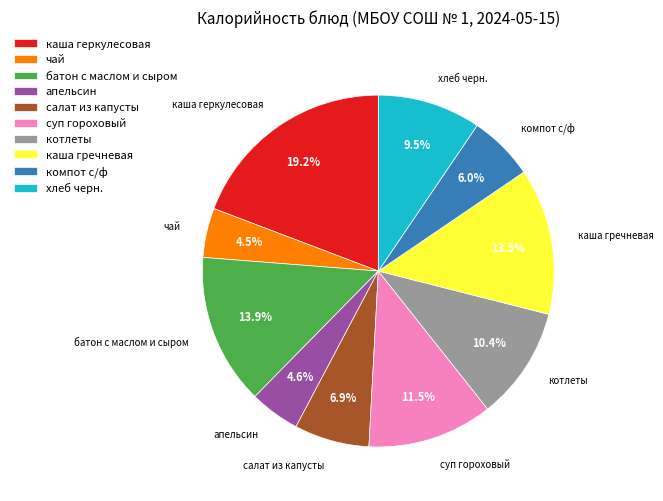

To the nearest percent, what is the combined percentage of апельсин and суп гороховый?

16%